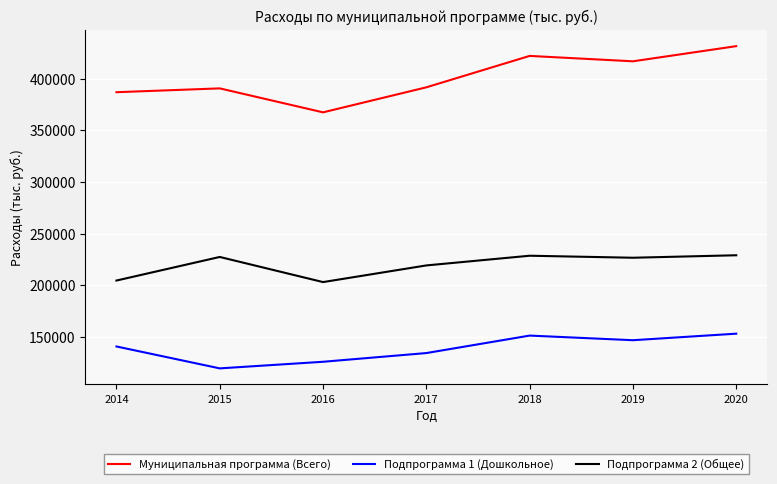

Rank the series at 2016 from lowest to highest value.

Подпрограмма 1 (Дошкольное), Подпрограмма 2 (Общее), Муниципальная программа (Всего)